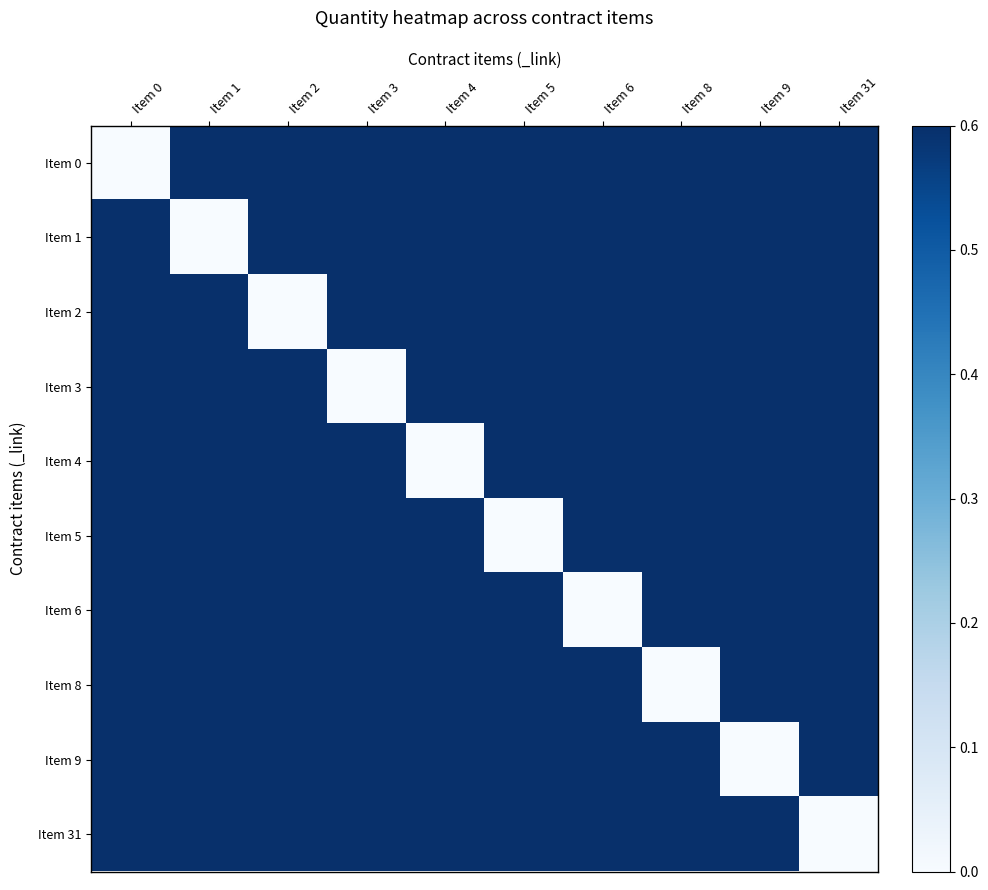

At which category is the sum across all series the highest?

Item 0